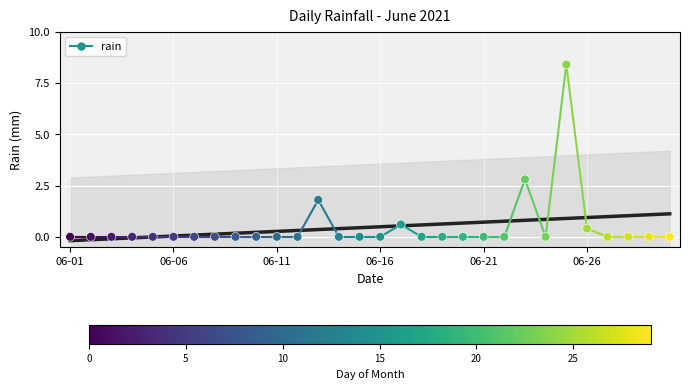

What is the range of Y values (max minus min)?

8.4